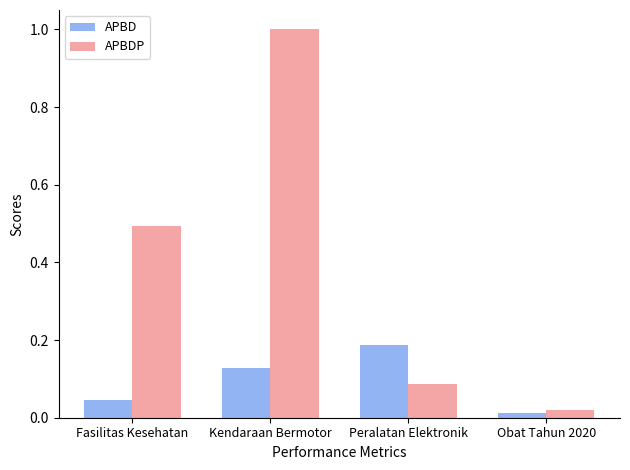

True or false: APBD has a value of 0.3 at Peralatan Elektronik.

False